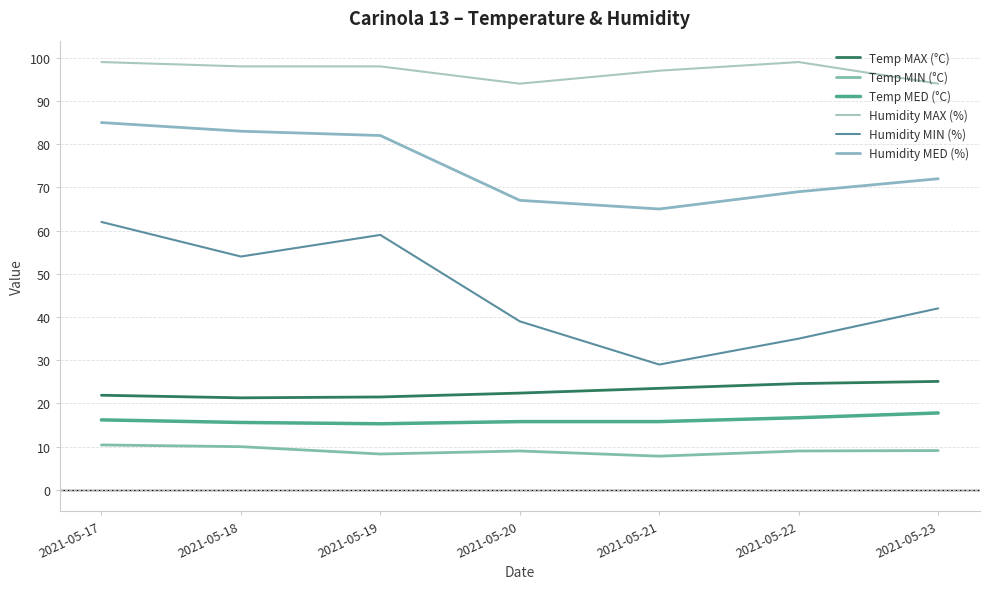

What is the average value of the Humidity MIN (%) series?

45.7